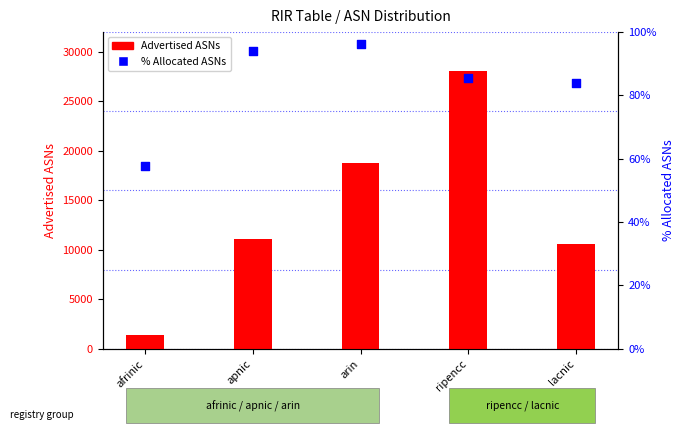

At how many categories does at least one series exceed 24221?

1